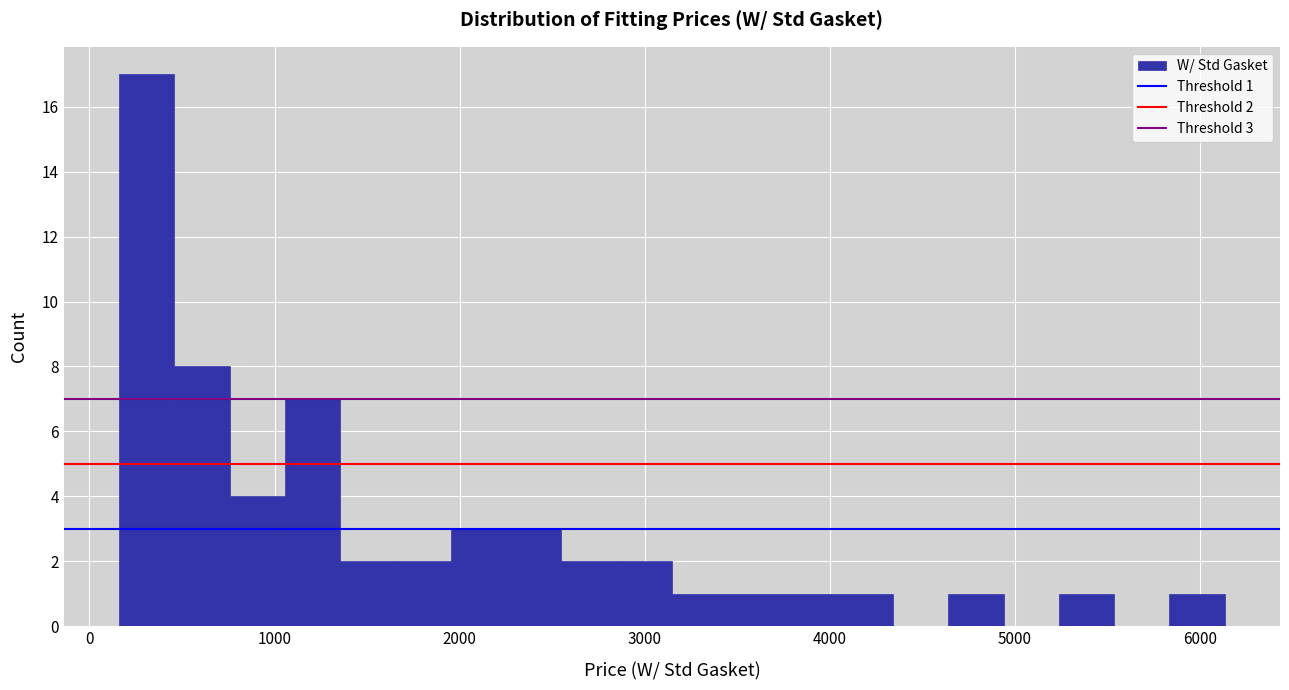

Around what value on the x-axis is the tallest bar? Give the approximate position of its centre, as read against the axis.

300